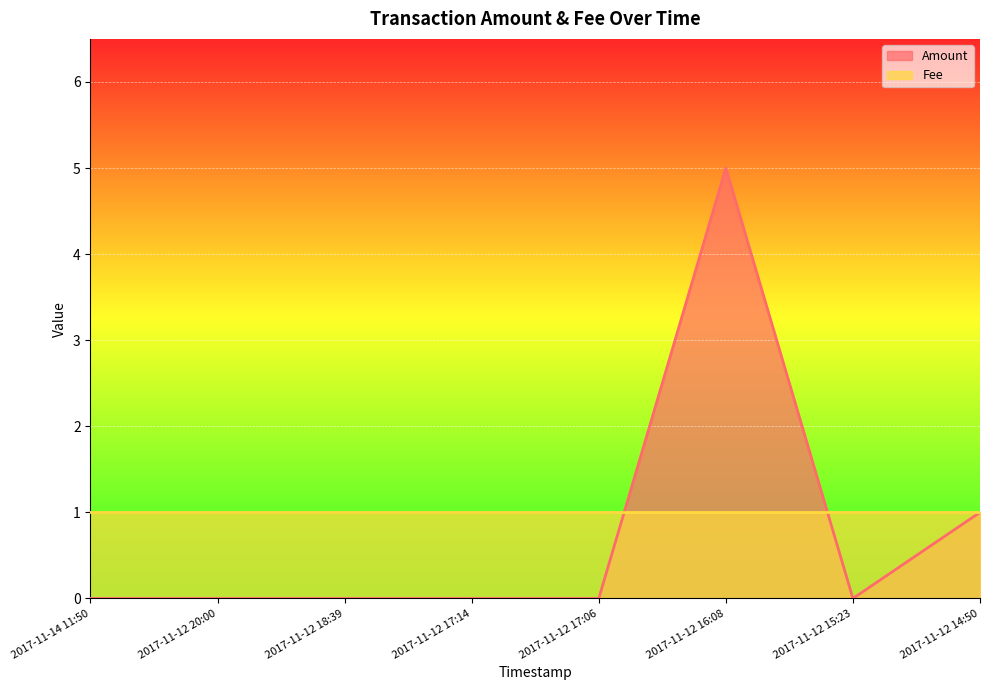

List the labels in order of value, smallest first.

2017-11-14 11:50, 2017-11-12 20:00, 2017-11-12 18:39, 2017-11-12 17:14, 2017-11-12 17:06, 2017-11-12 15:23, 2017-11-12 14:50, 2017-11-12 16:08